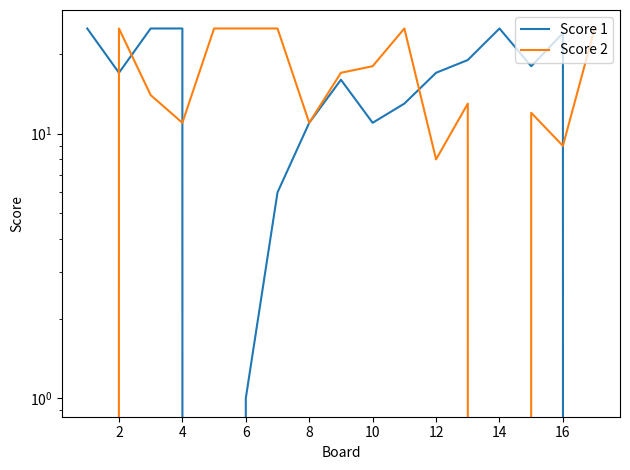

The value of Score 2 at 6 is 15. True or false?

False